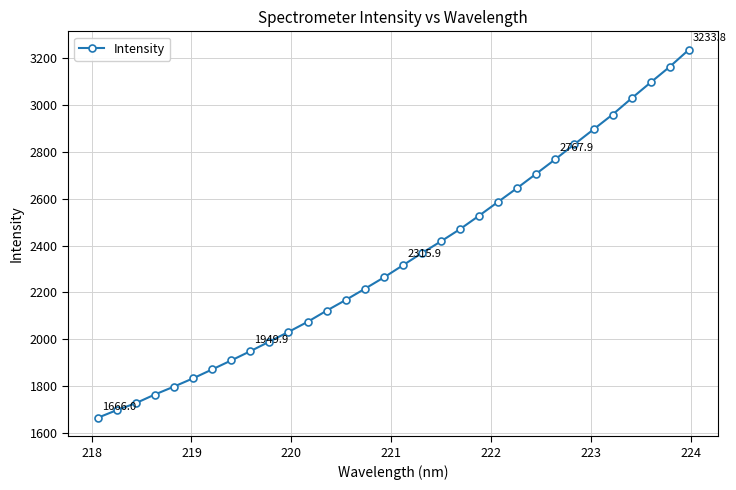

What is the difference between the second highest and second lowest values?

1462.8